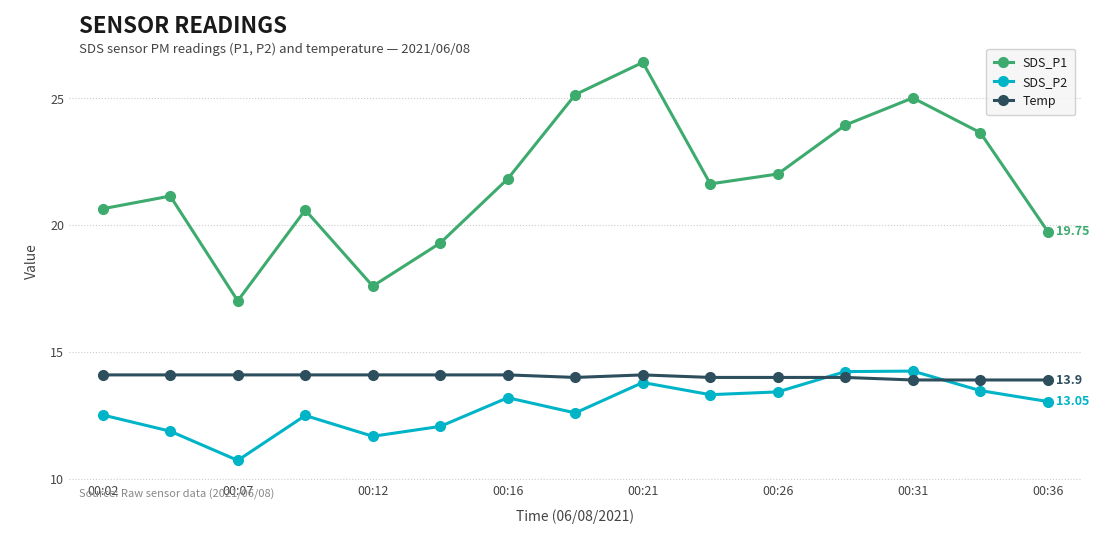

True or false: Temp and SDS_P1 cross at least once.

False